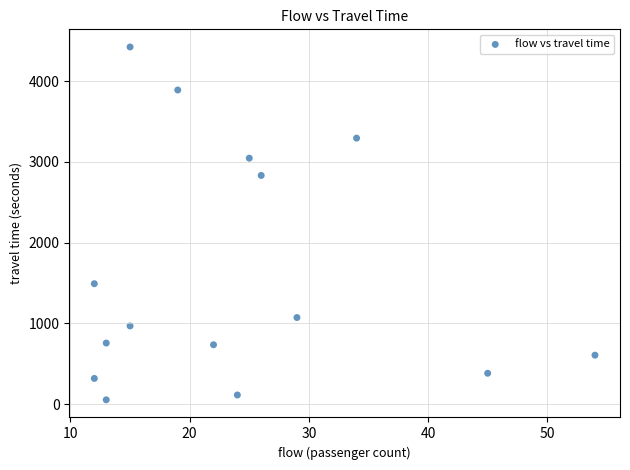

What Y value in the scatter plot is closest to 2237?

2831